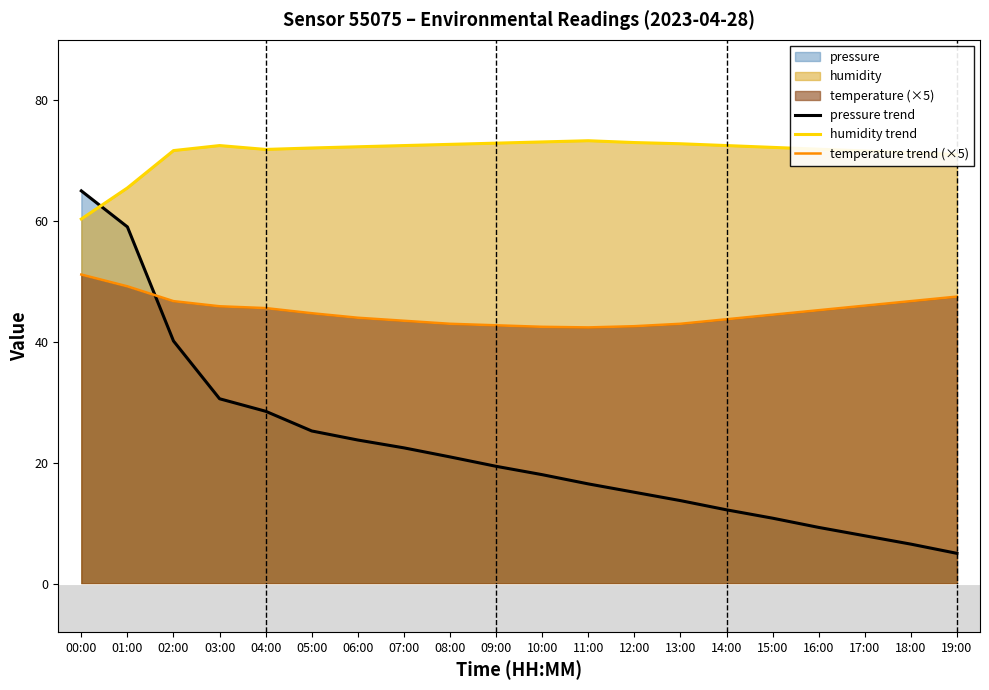

Where is the first local minimum for temperature trend (×5)?

11:00